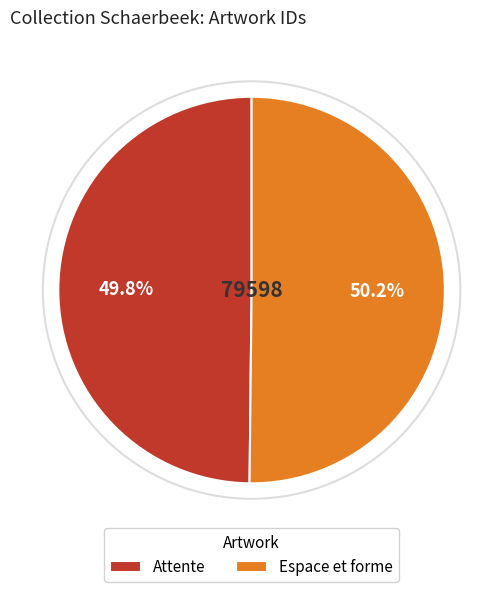

What is the total percentage of Espace et forme and Attente?

100.0%